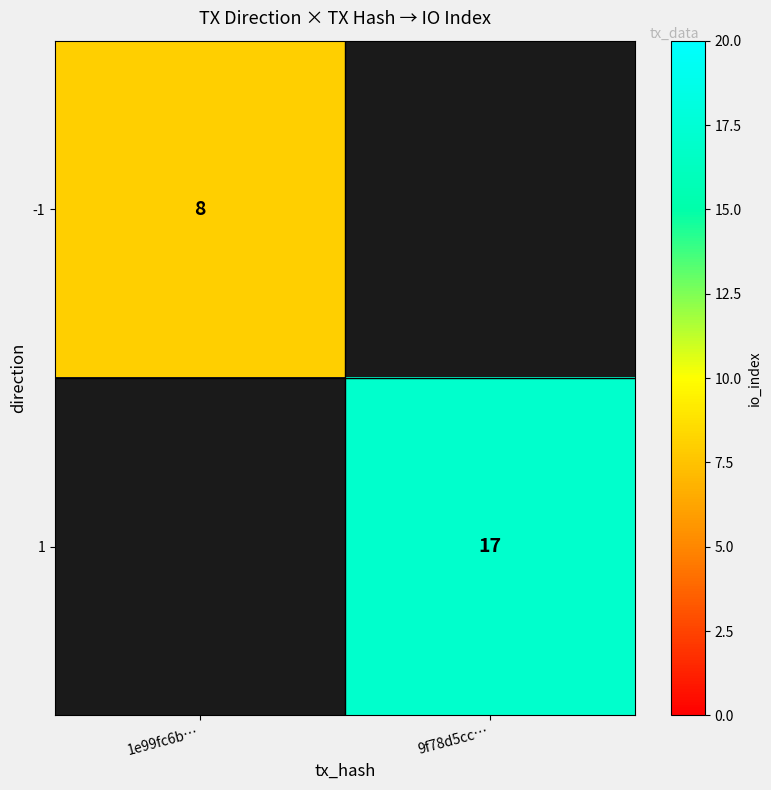

The -1 series shows 8 at 1e99fc6b…. True or false?

True